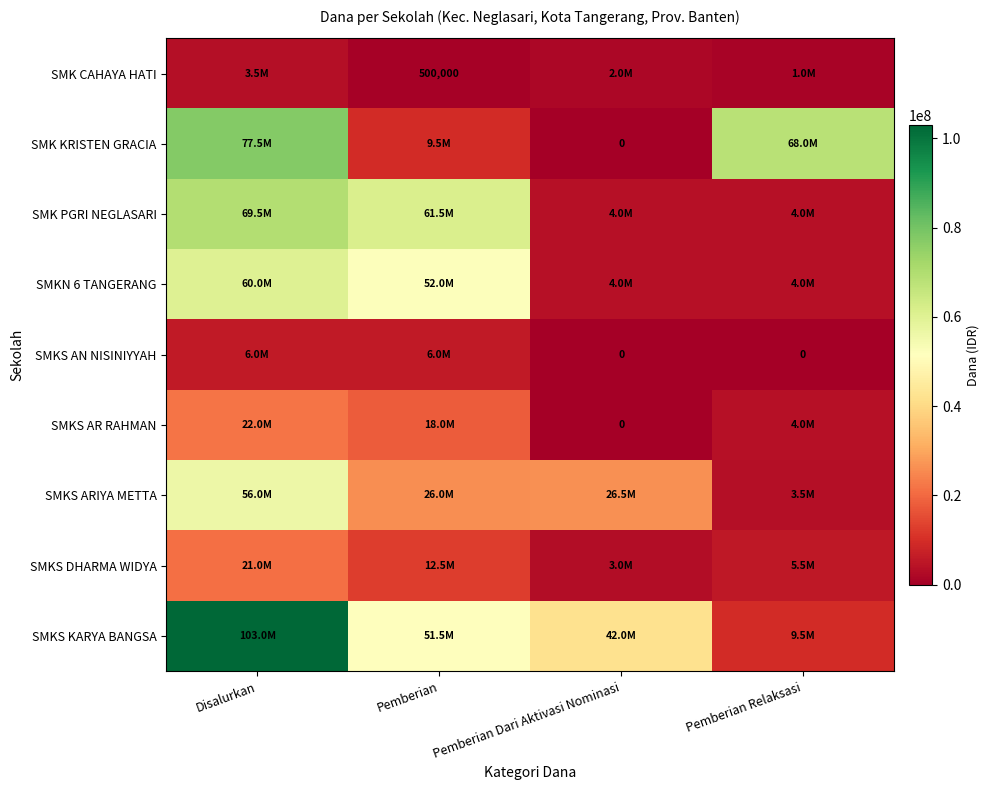

True or false: SMK CAHAYA HATI has a value of 235605 at Pemberian.

False